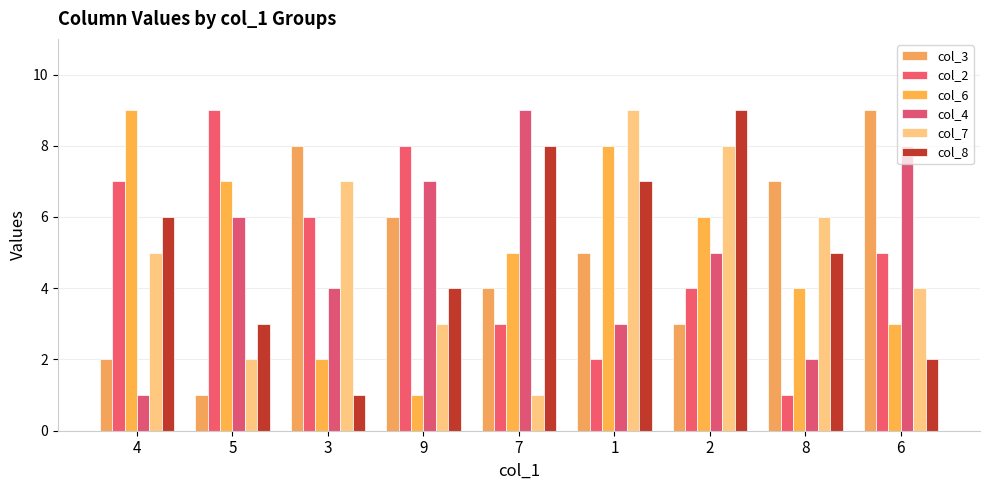

What are all the series names shown in the legend?

col_3, col_2, col_6, col_4, col_7, col_8